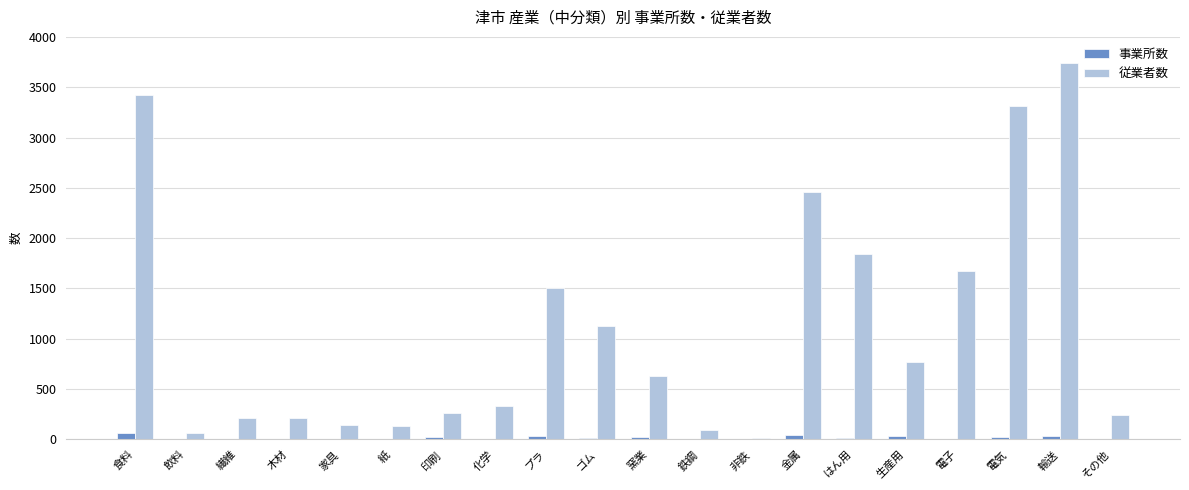

What is the sum of all 従業者数 values?

22186